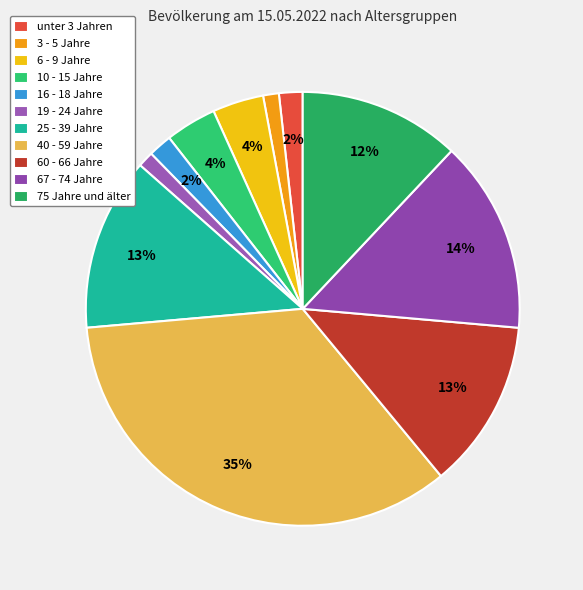

What is the change in value from 40 - 59 Jahre to 60 - 66 Jahre?

-75